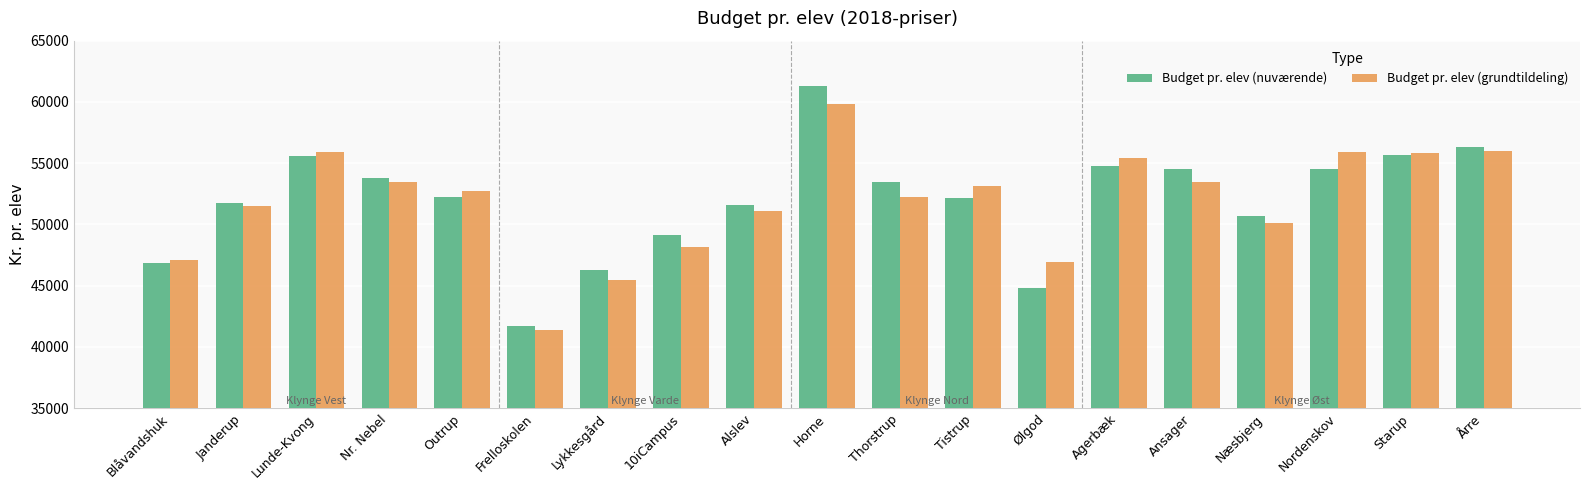

Where does the Budget pr. elev (nuværende) series first go above 52247?

Lunde-Kvong